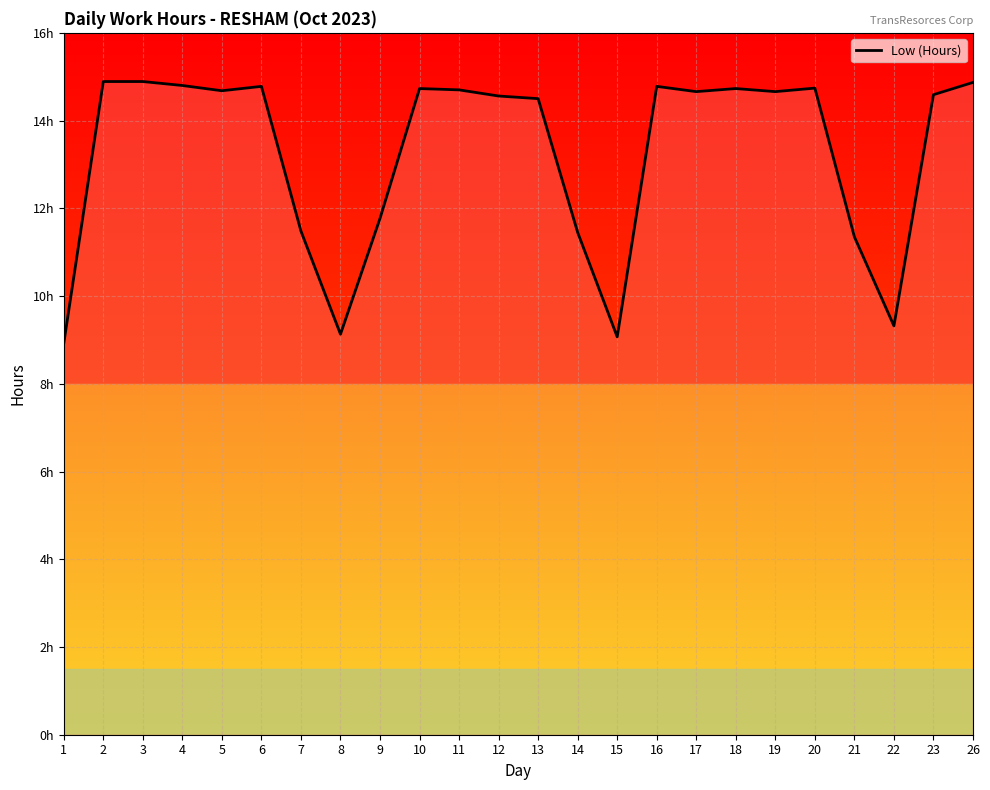

Between 5 and 23, which is larger?

5